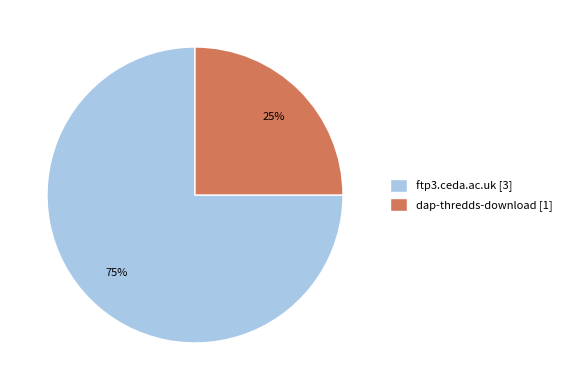

What is the majority slice?

ftp3.ceda.ac.uk